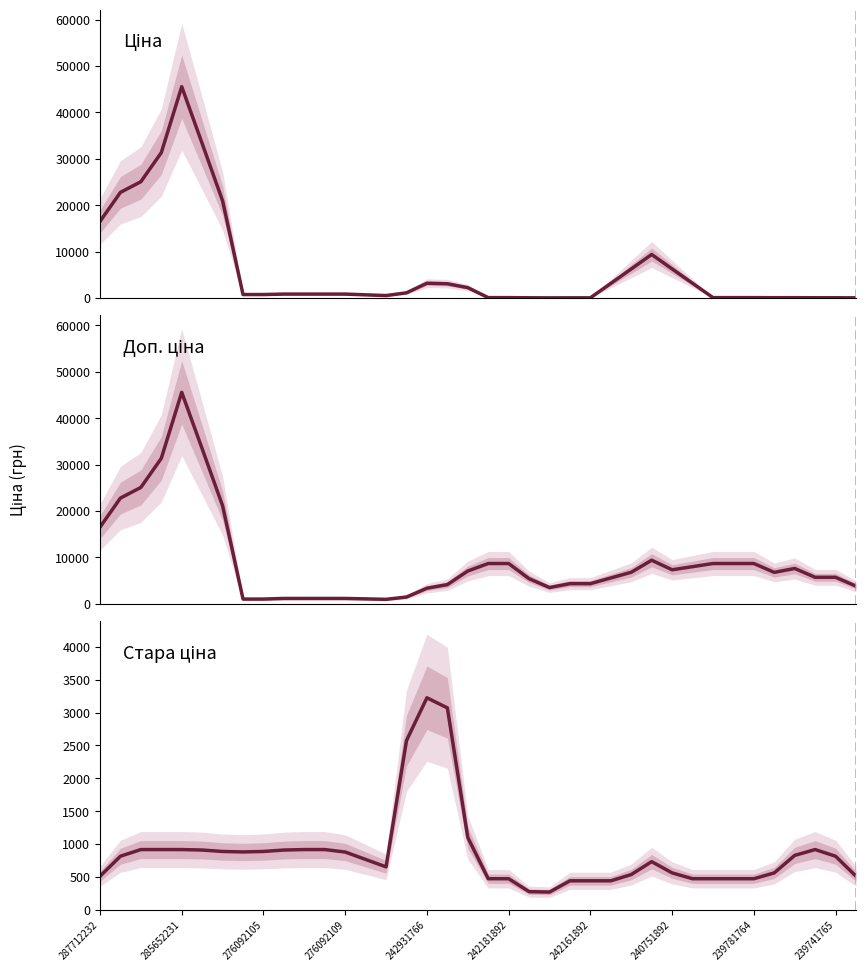

Rank the series at 35 from lowest to highest value.

Ціна, Стара ціна, Доп. ціна